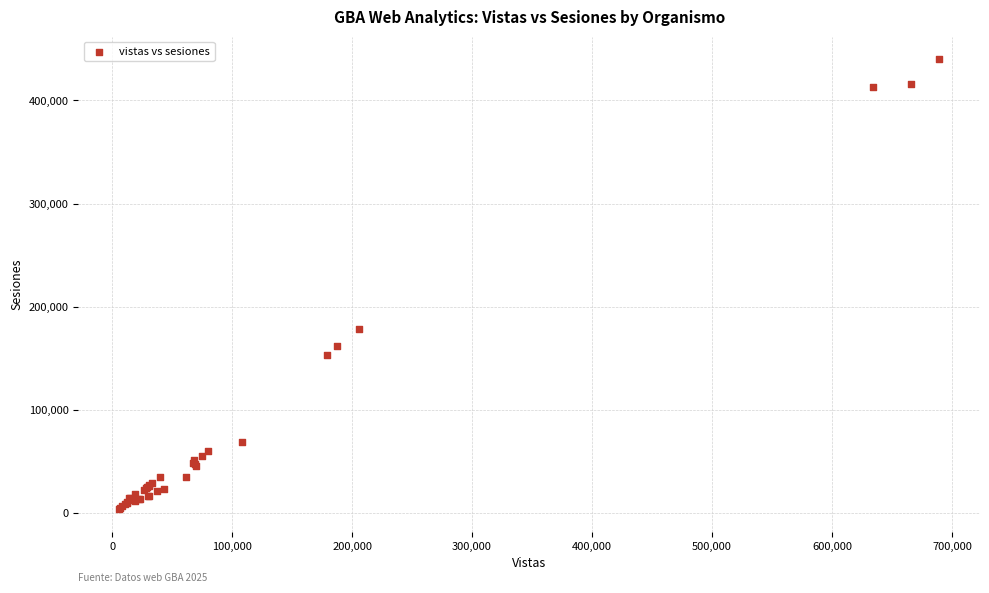

What Y value in the scatter plot is closest to 221952?

178599